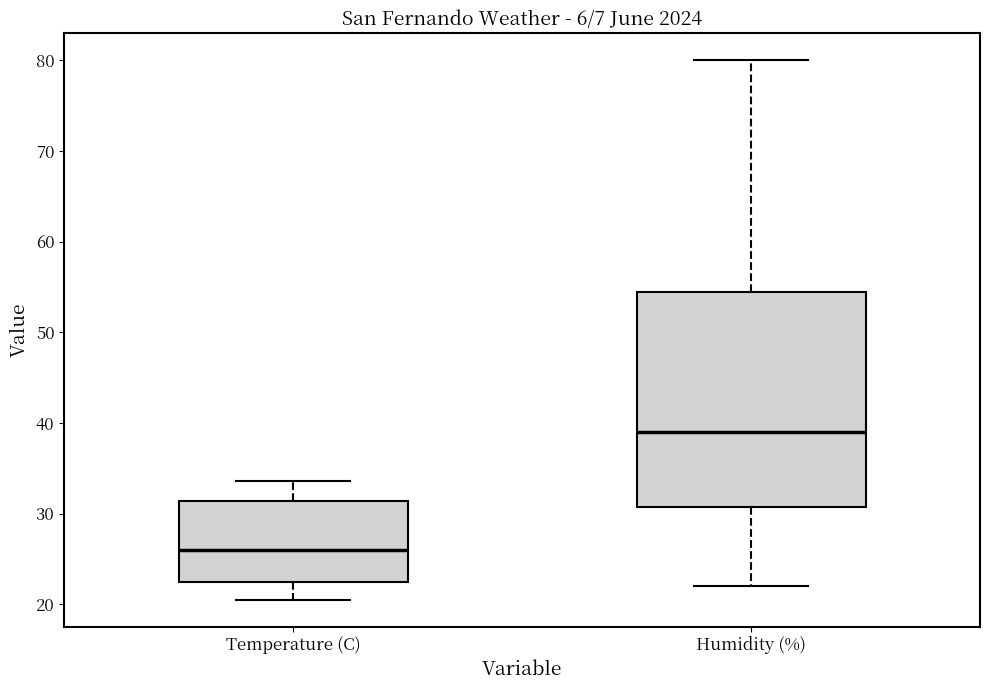

Comparing the boxes themselves (not the whiskers), which one is the tallest?

Humidity (%)